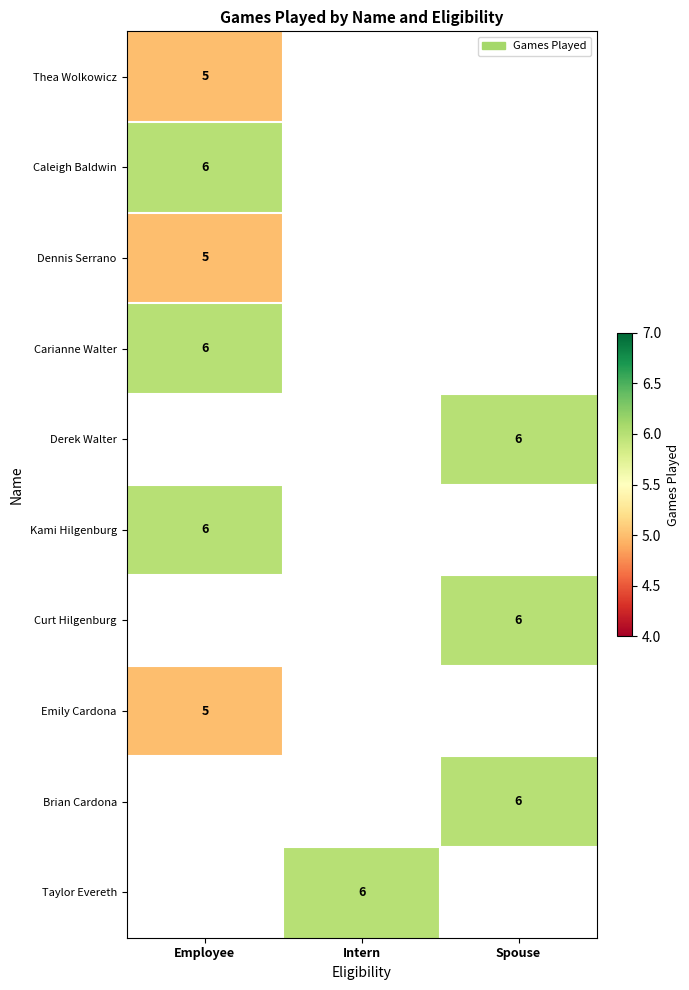

The value of Carianne Walter at Employee is 6. True or false?

True